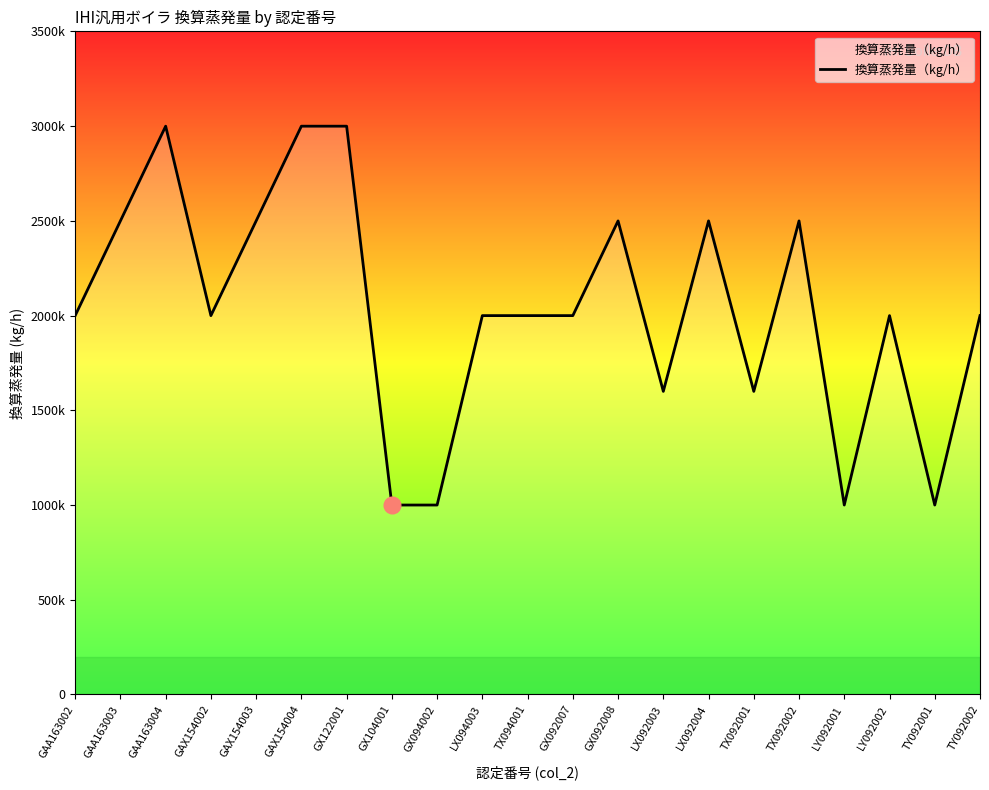

What is the greatest value displayed?

3000